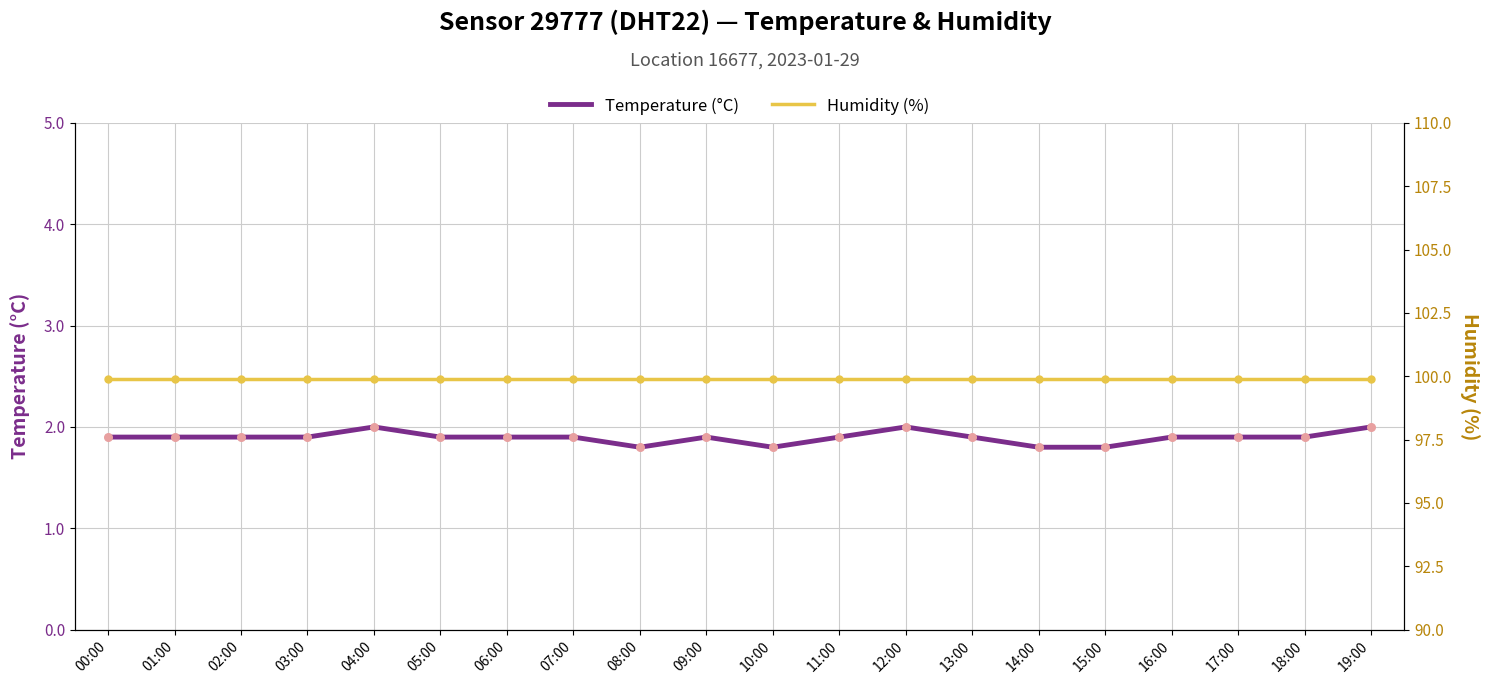

At how many categories does at least one series exceed 95?

20